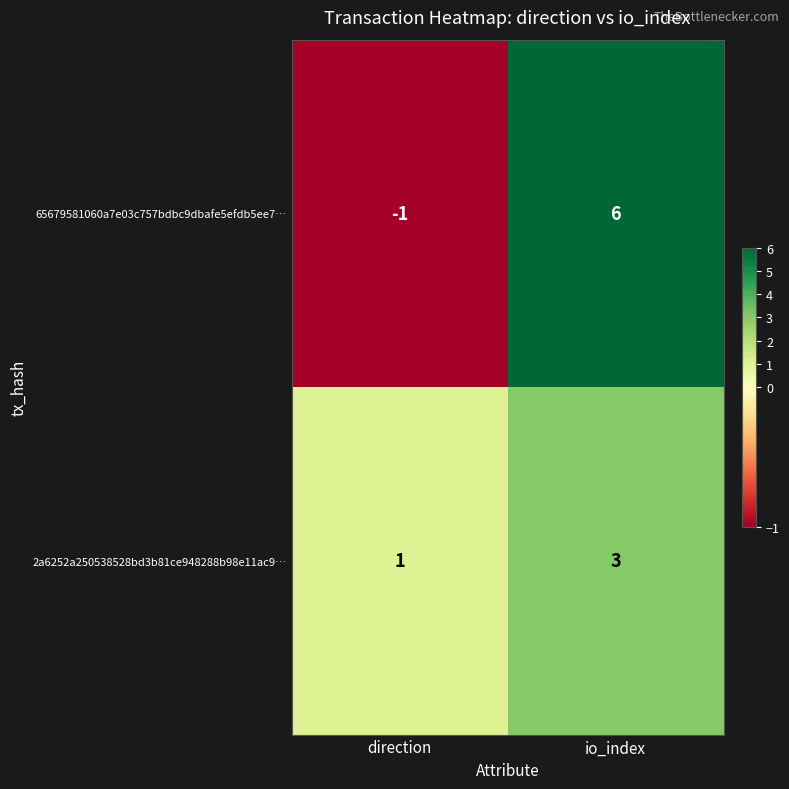

What is the difference between the 65679581060a7e03c757bdbc9dbafe5efdb5ee7… values at io_index and direction?

7